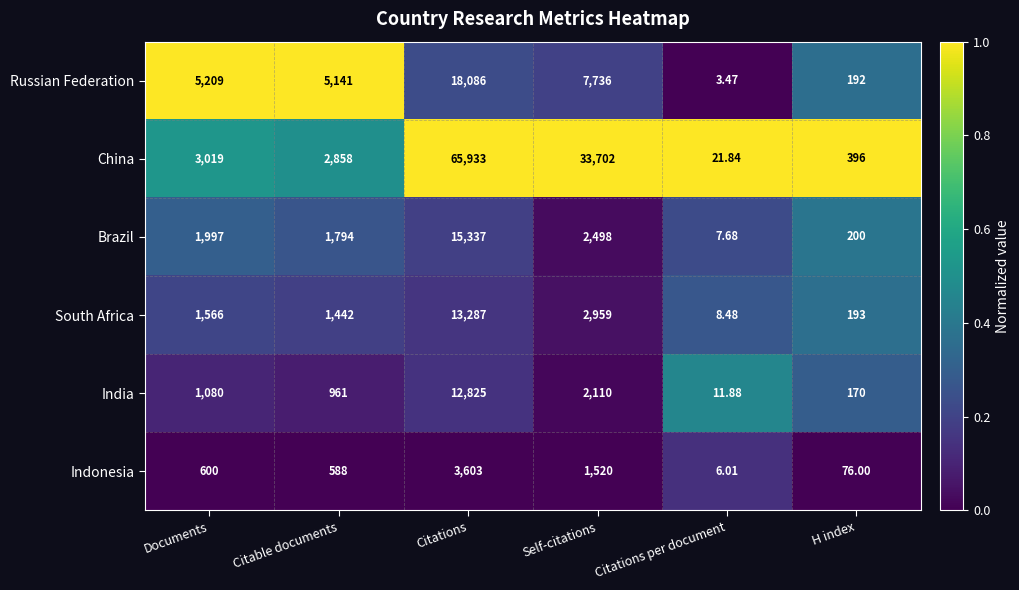

At which category does the chart reach its minimum across all series?

Citations per document